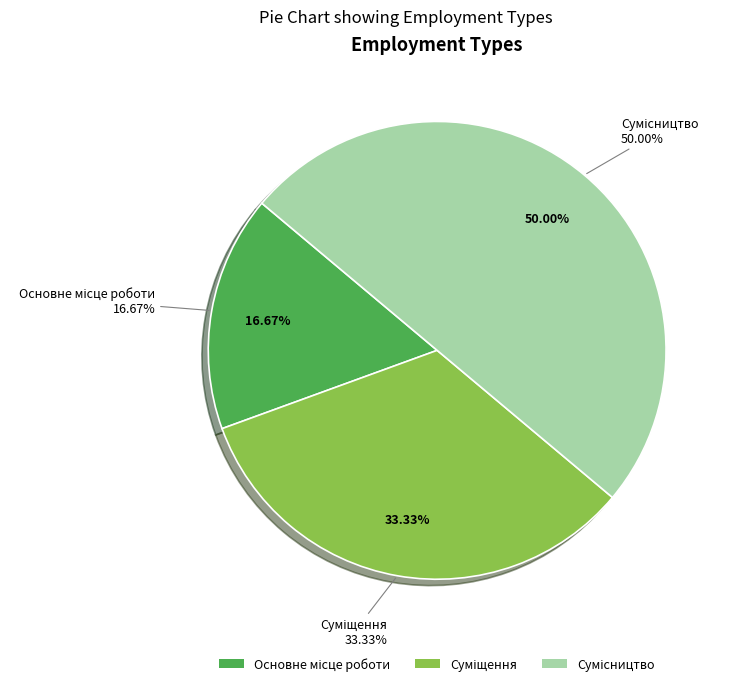

To the nearest percent, what is the difference between the Основне місце роботи and Суміщення slice percentages?

17%